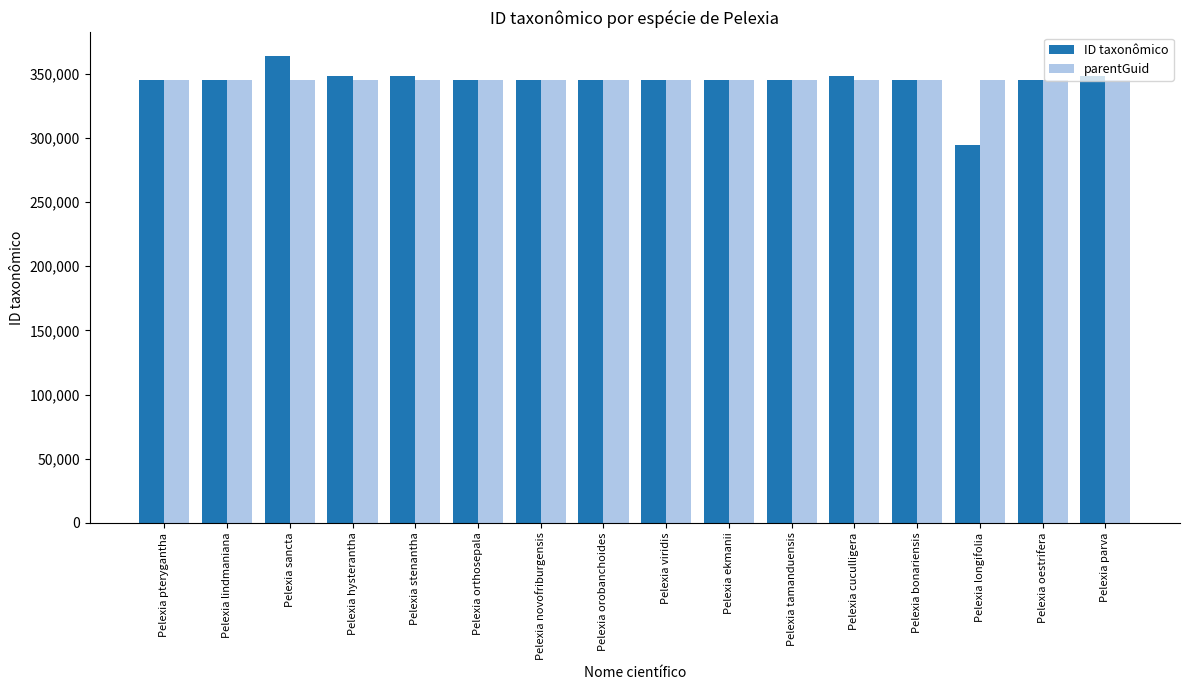

What is the difference between the second highest and second lowest values in the ID taxonômico series?

2941